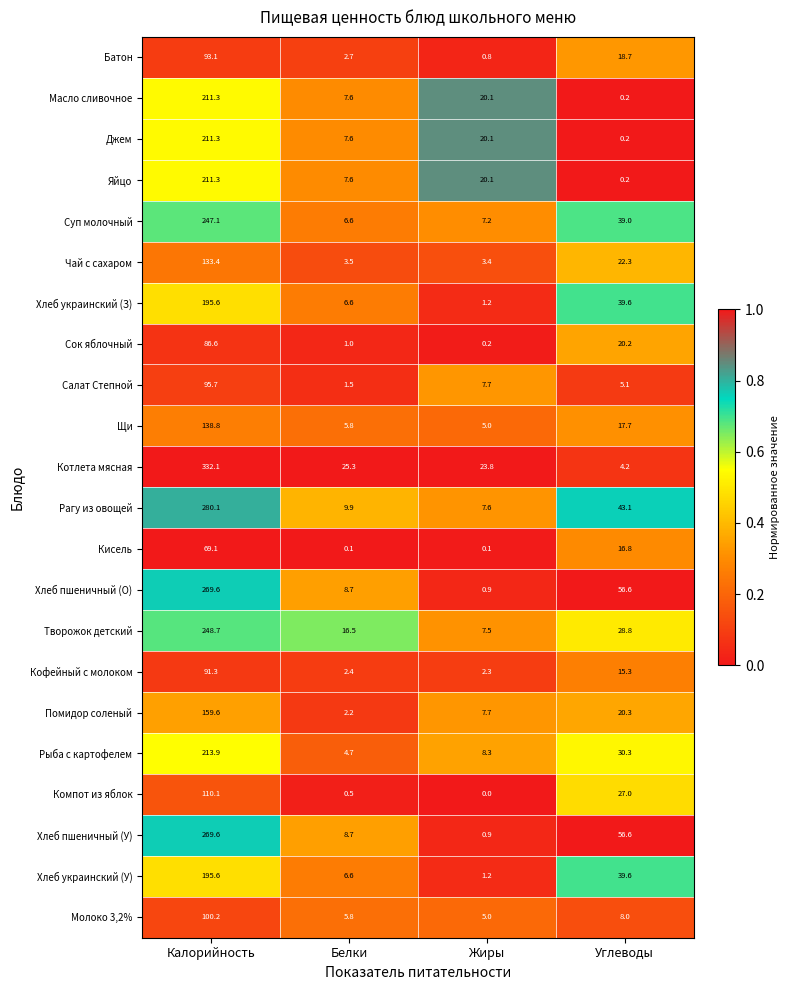

Rank the categories by Масло сливочное value from lowest to highest.

Углеводы, Белки, Жиры, Калорийность